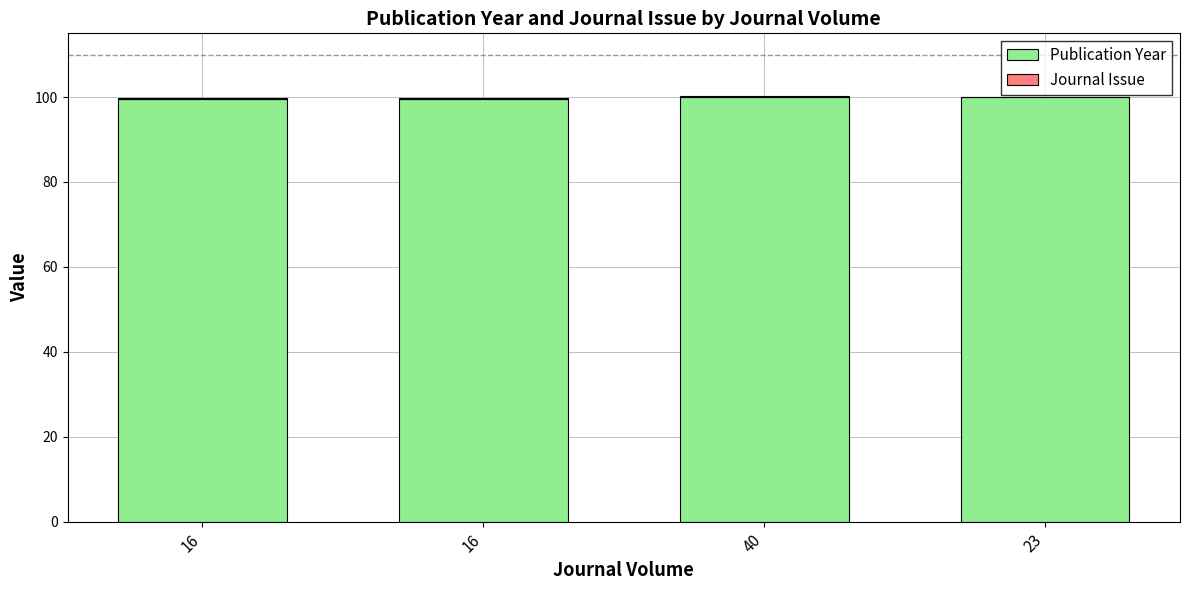

At how many categories does at least one series exceed 13?

4